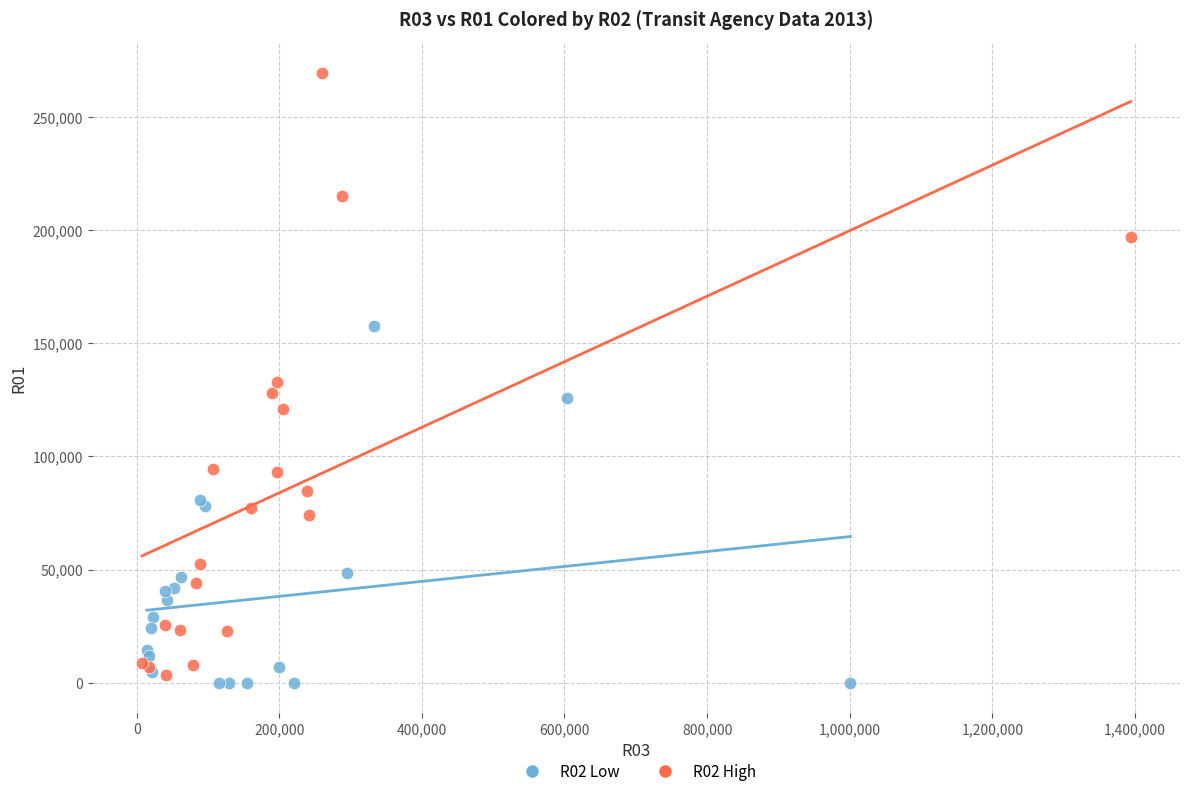

Which series contains the lowest Y value?

R02 Low